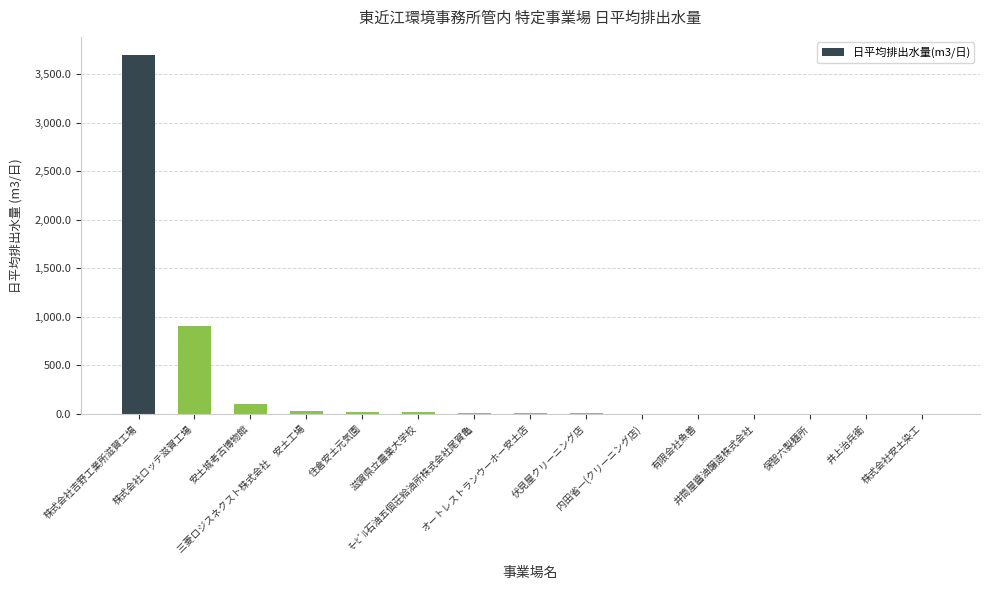

How many values exceed 6?

7